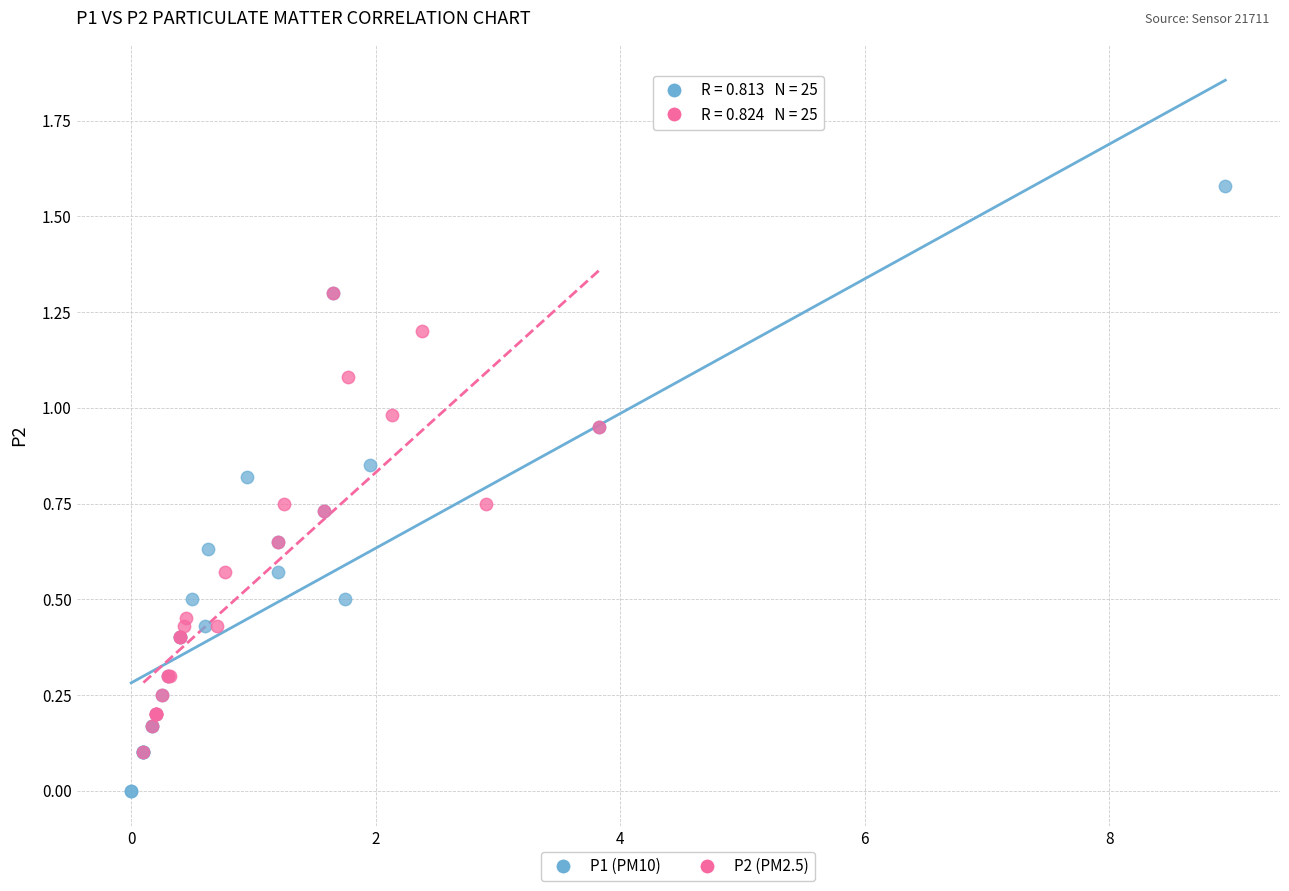

Which series has the widest spread of Y values?

P1 (PM10)